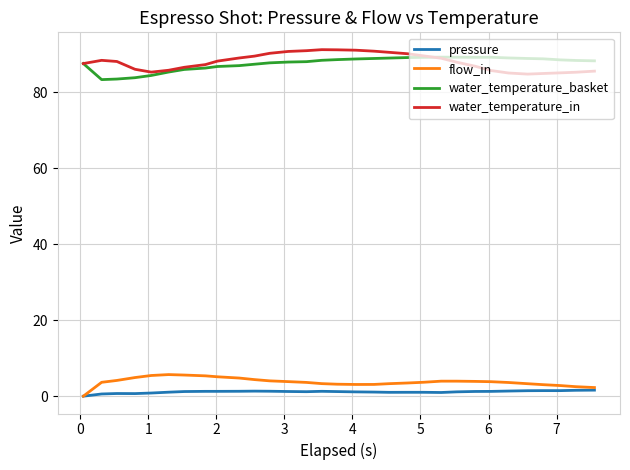

What is the sum of all flow_in values?

116.5